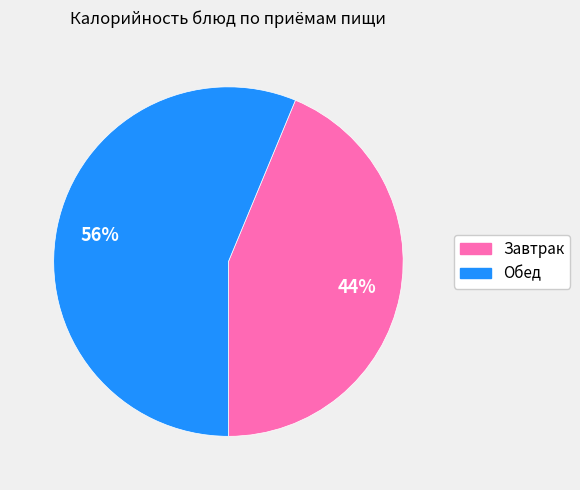

Does any single category account for the majority?

Yes